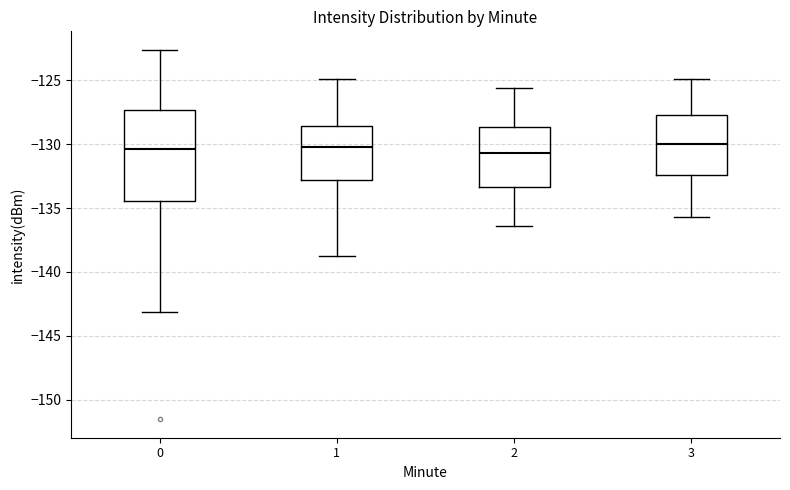

Reading left to right, transcribe this box plot: for each box, give where its median line is, the range the box spans, and where its two whiskers end, as read against the y-axis. The values are not printed on the chart, so give them approximately, as read against the axis.

0: median -130.5, box -134.5 to -127.5, whiskers -143.0 to -122.5
1: median -130.0, box -133.0 to -128.5, whiskers -138.5 to -125.0
2: median -130.5, box -133.5 to -128.5, whiskers -136.5 to -125.5
3: median -130.0, box -132.5 to -127.5, whiskers -135.5 to -125.0